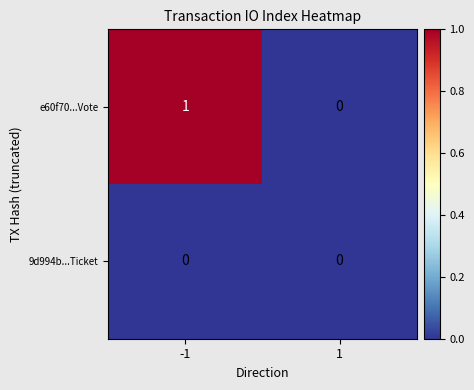

The 9d994b...Ticket series shows 0 at 1. True or false?

True